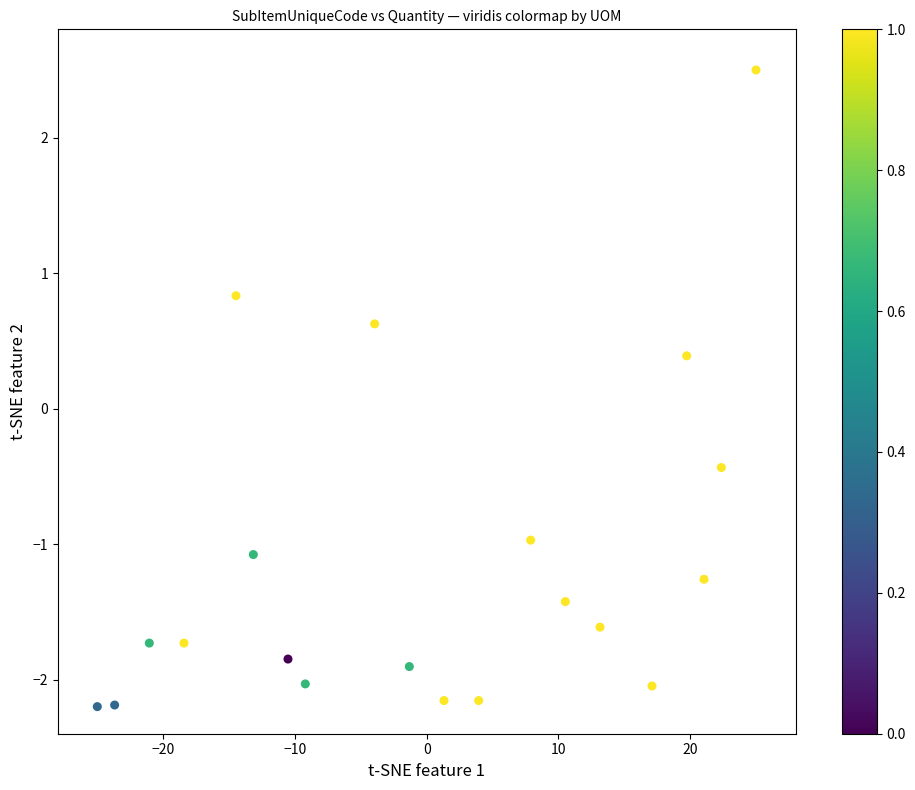

What is the range of Y values (max minus min)?

4.7